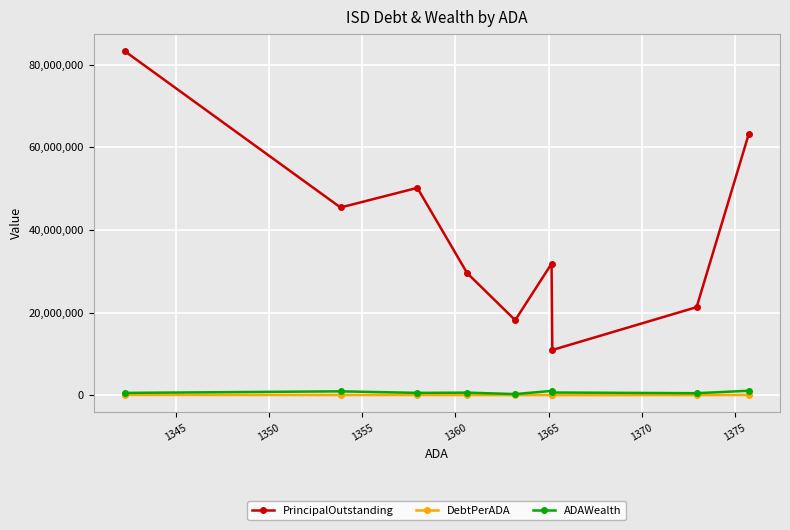

What is the difference between the maximum and minimum values in the DebtPerADA series?

54026.9